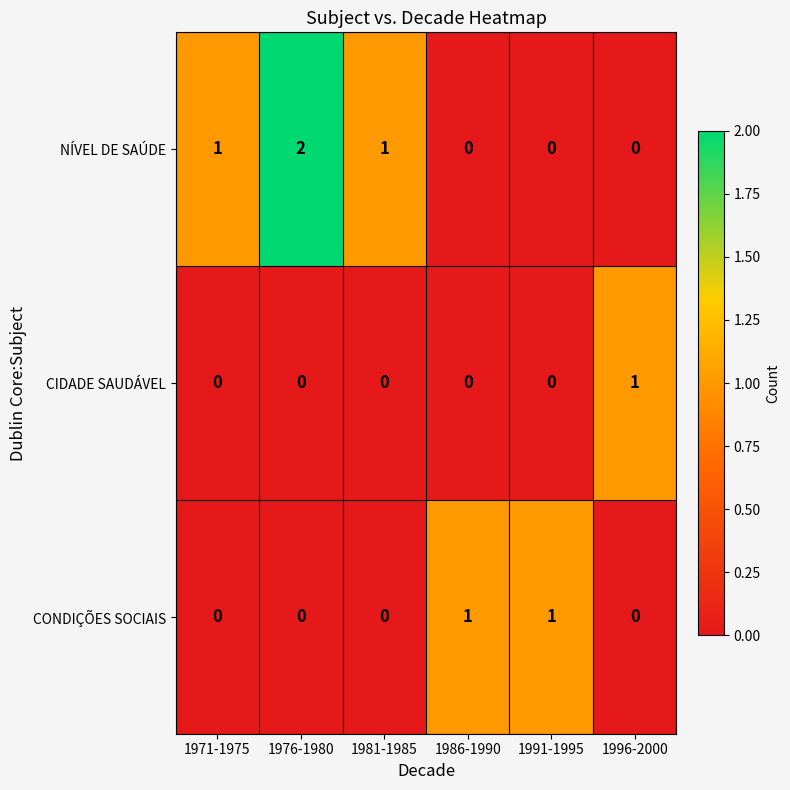

Rank the series by their average value, from highest to lowest.

NÍVEL DE SAÚDE, CONDIÇÕES SOCIAIS, CIDADE SAUDÁVEL